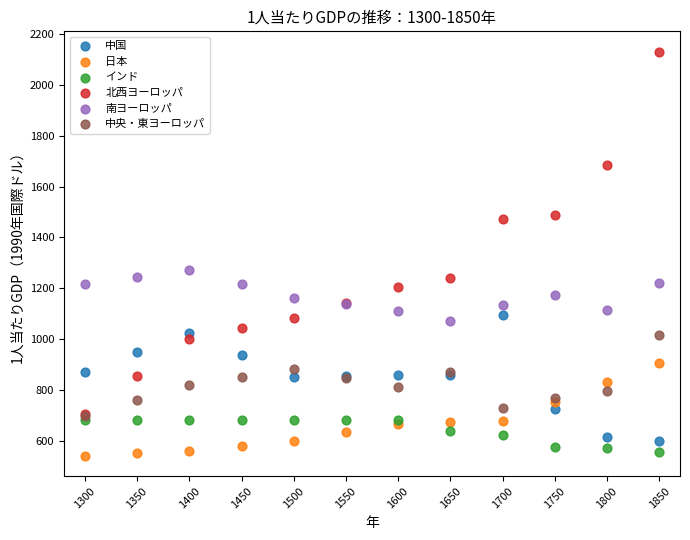

Which series has the largest Y range (max minus min)?

北西ヨーロッパ